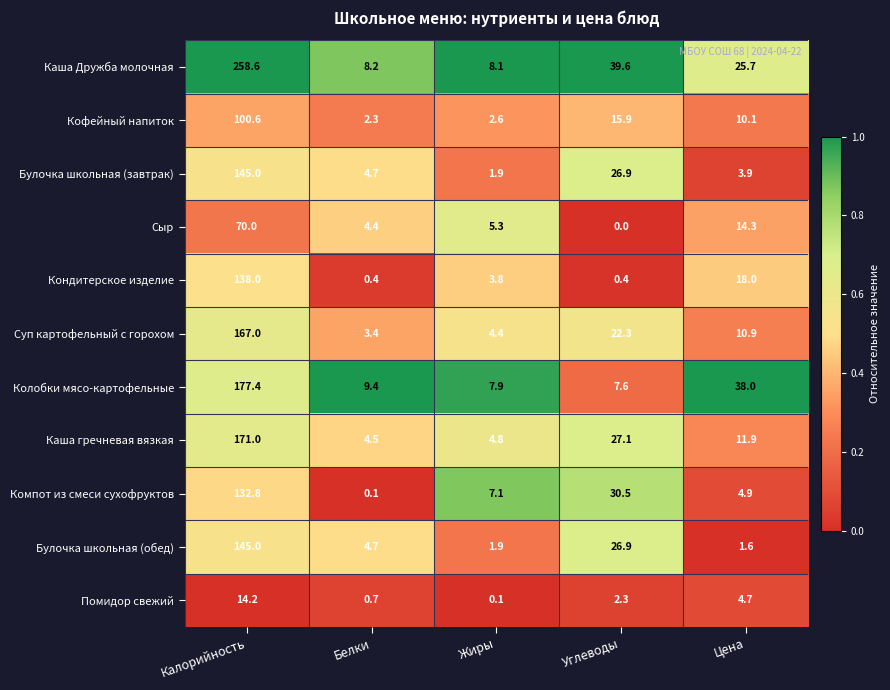

Which category has the lowest value across all series?

Углеводы